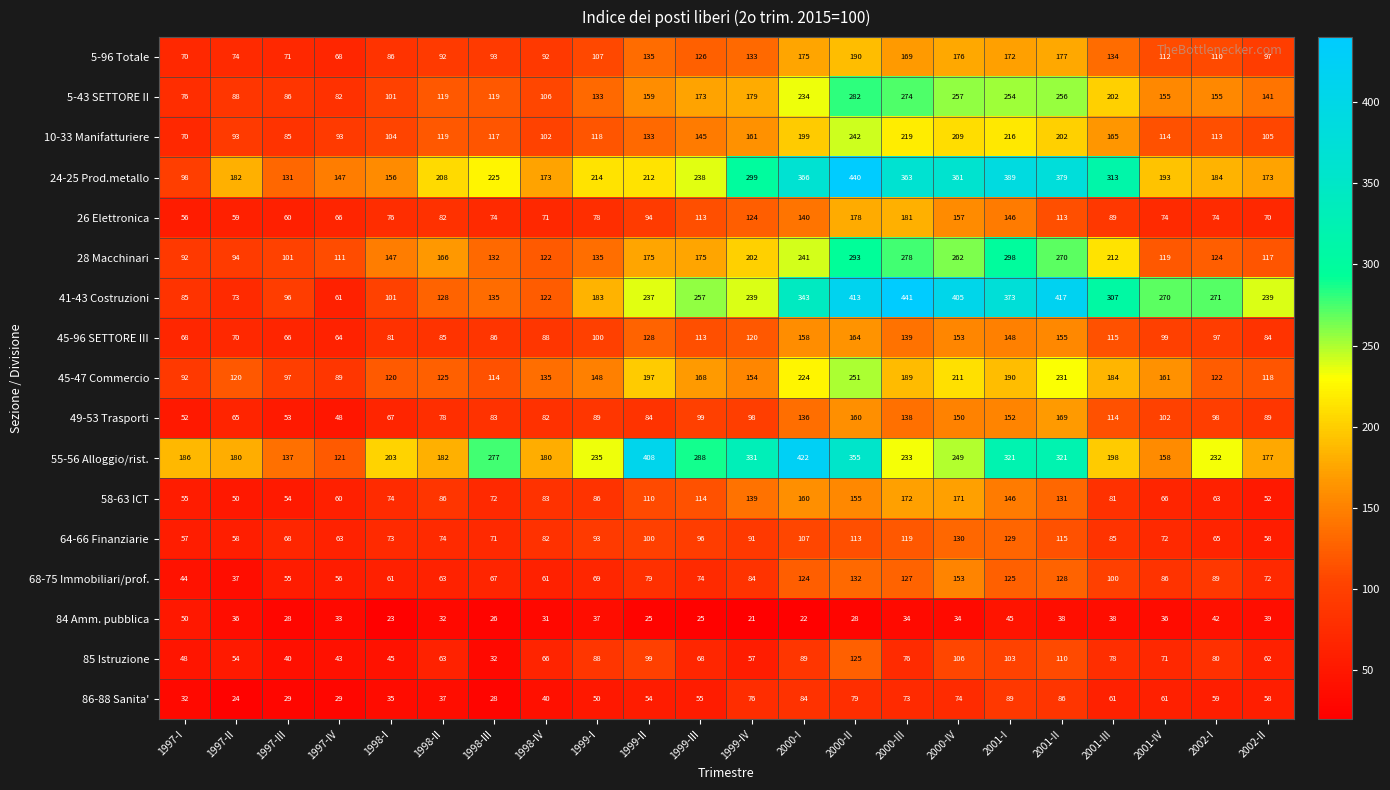

Which category has the lowest value in the 24-25 Prod.metallo series?

1997-I